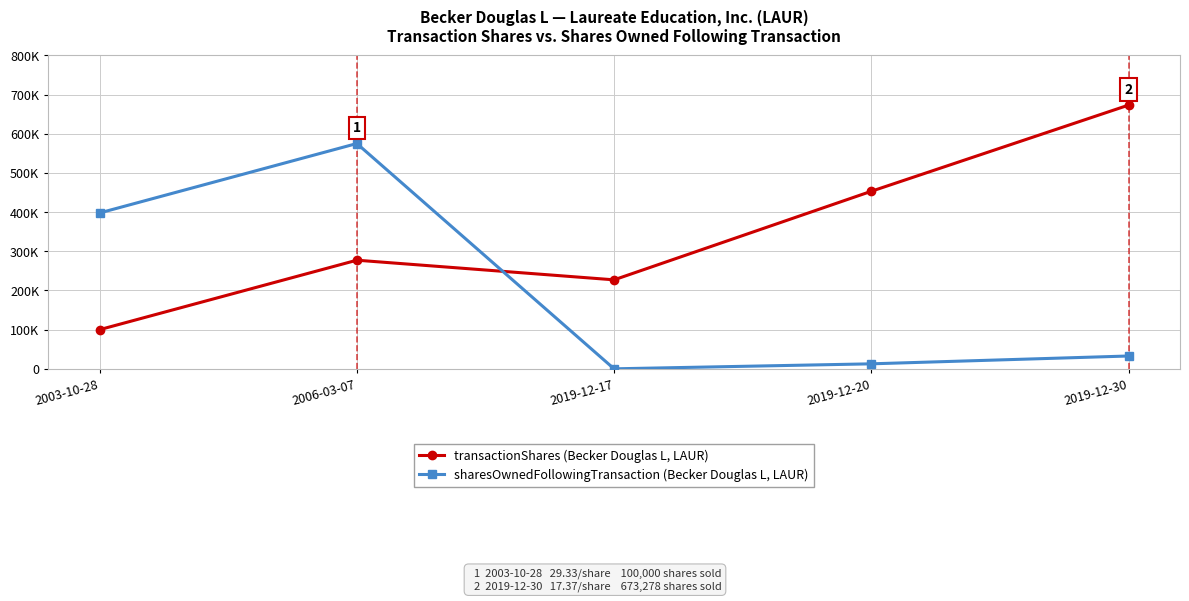

The value of sharesOwnedFollowingTransaction (Becker Douglas L, LAUR) at 2019-12-30 is 49090. True or false?

False